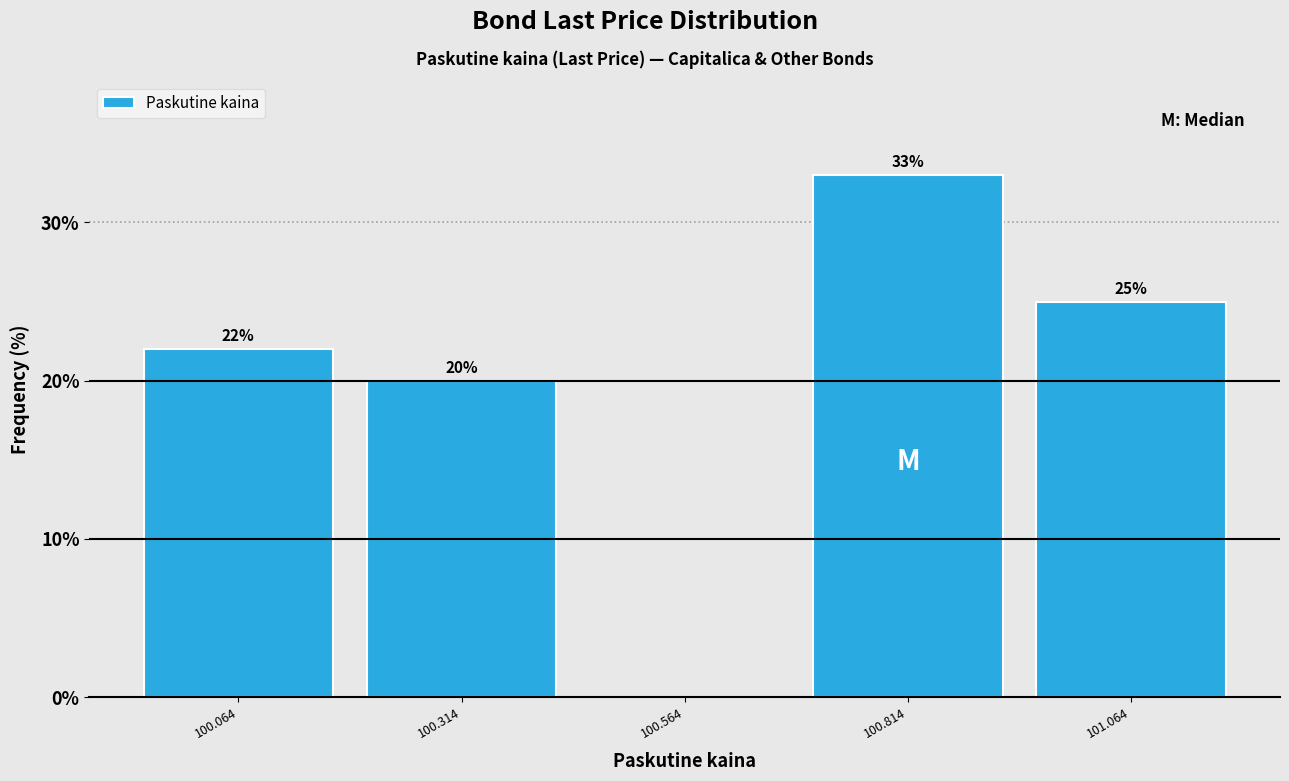

Over which range of the x-axis is the bar tallest?

100.70 to 100.95